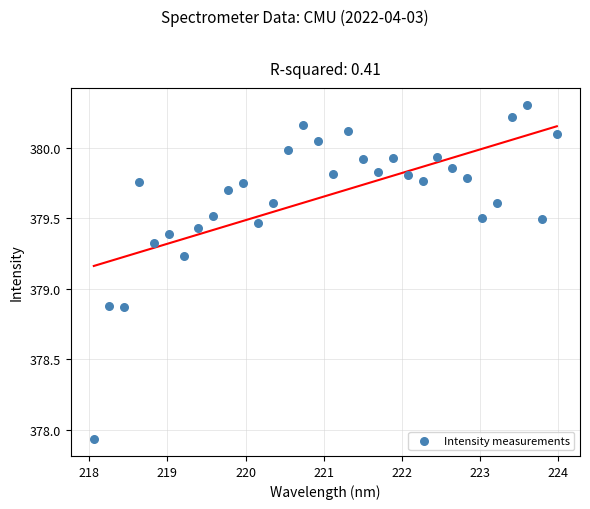

What is the range of X values (max minus min)?

5.9